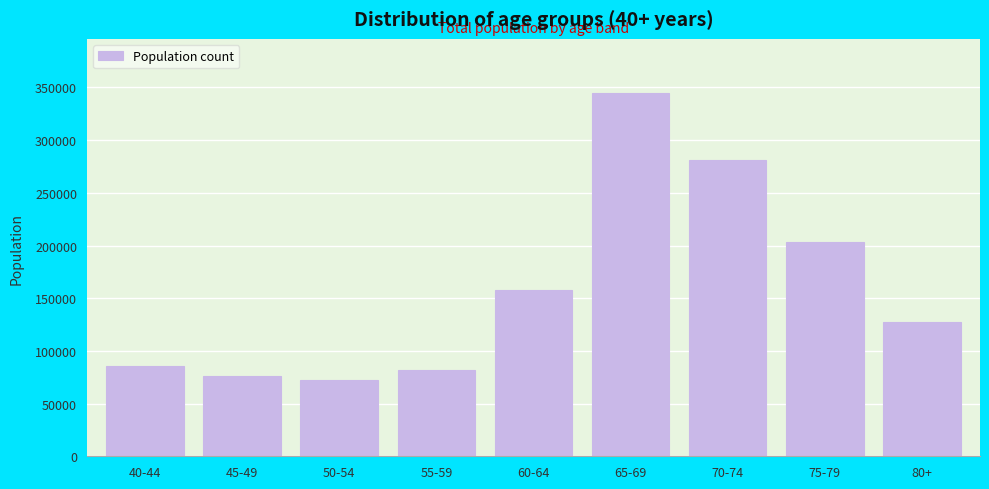

Reading left to right, what are all the values shown in this chart?

40-44=85786	45-49=75918	50-54=72251	55-59=82338	60-64=158146	65-69=344452	70-74=281085	75-79=203194	80+=127257